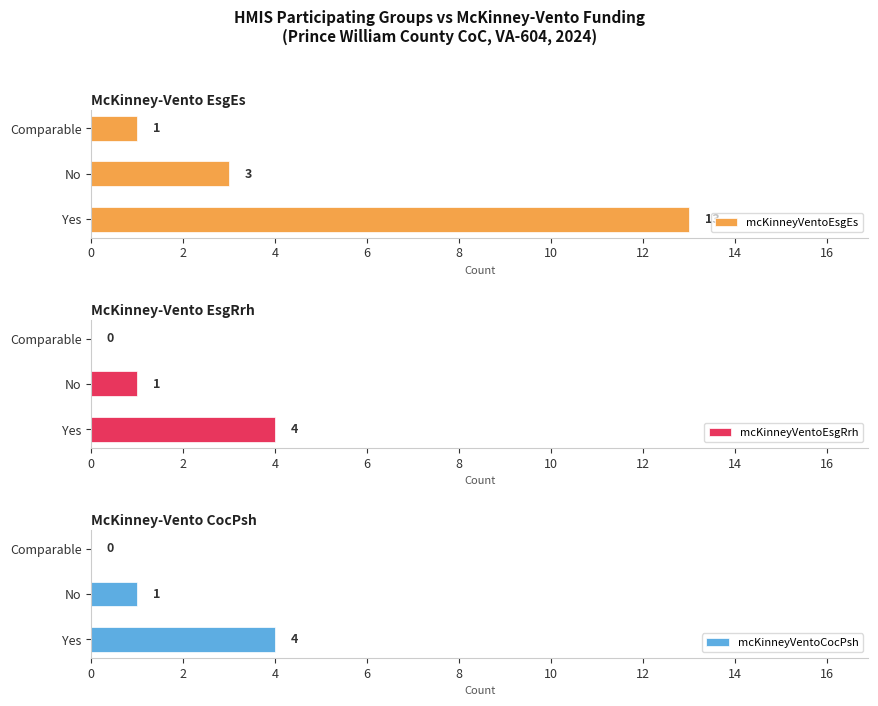

How many mcKinneyVentoEsgEs values are between 1 and 13?

3